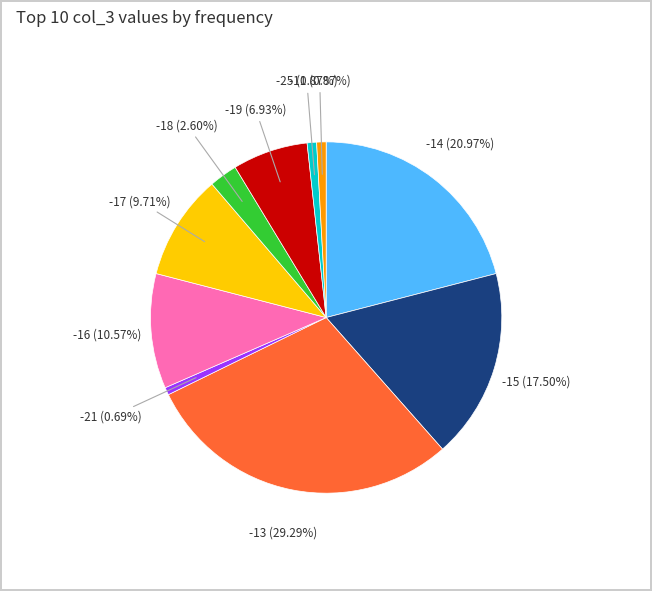

Does any single category account for the majority?

No